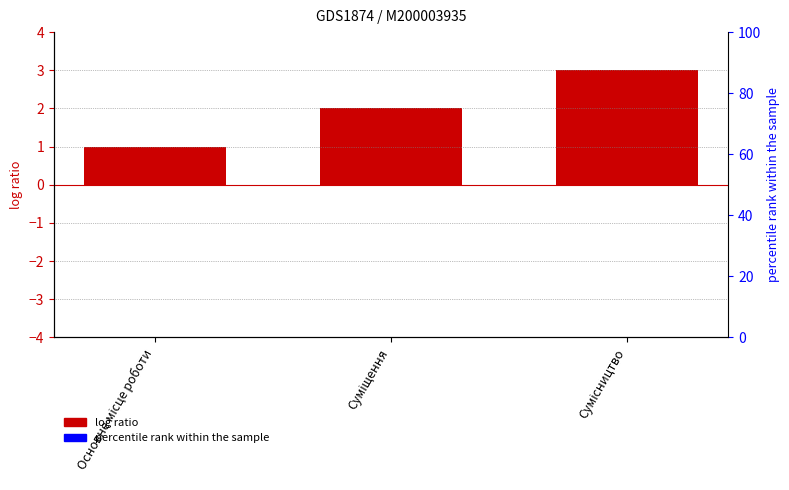

Reading right to left, list all the values displayed in this chart.

3	2	1